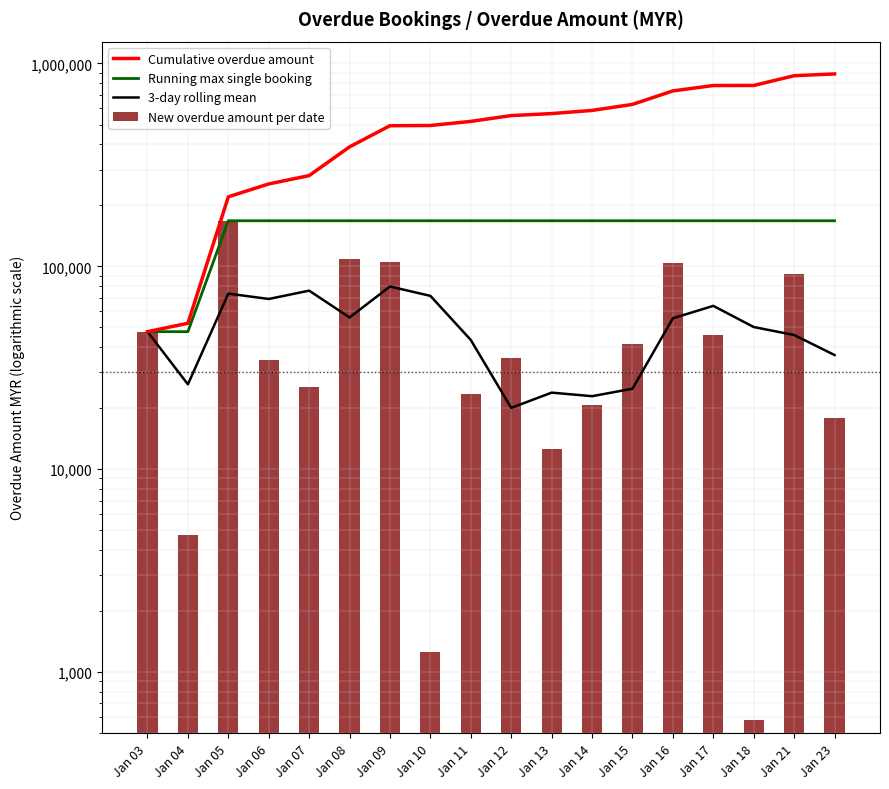

How many data points does each series have?

18